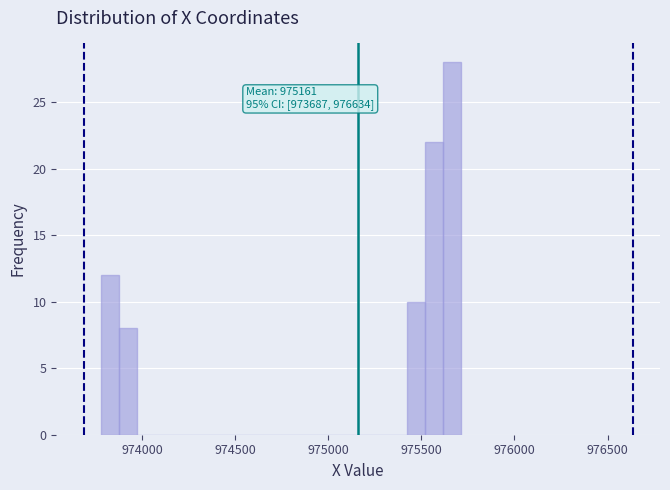

Around what value on the x-axis is the tallest bar? Give the approximate position of its centre, as read against the axis.

975650